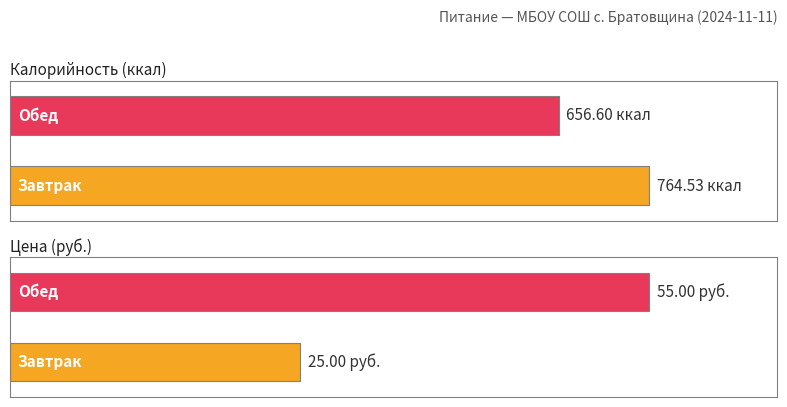

What is the label of the 1st bar from the right?

Обед